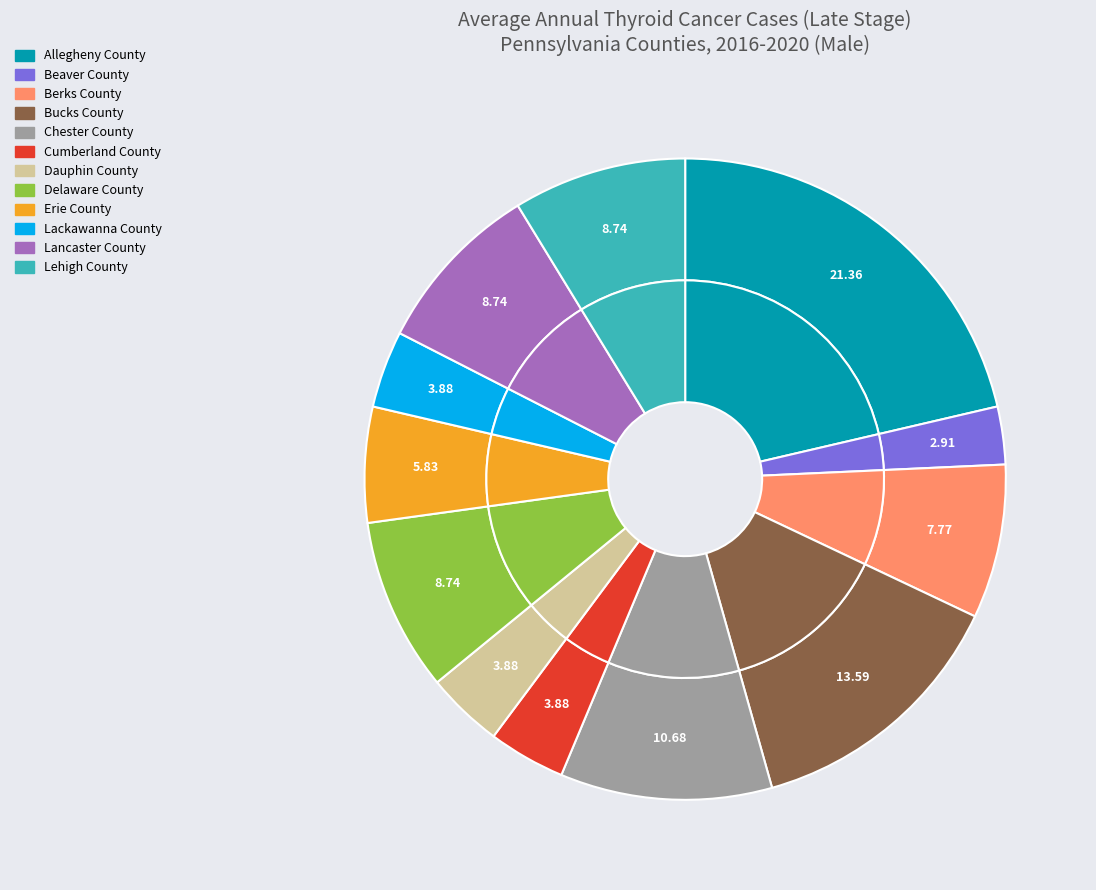

Which slice is the largest?

Allegheny County